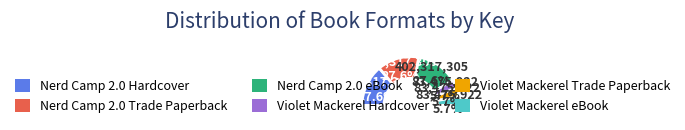

Does Nerd Camp 2.0 - Trade Paperback represent more than half of the total?

No